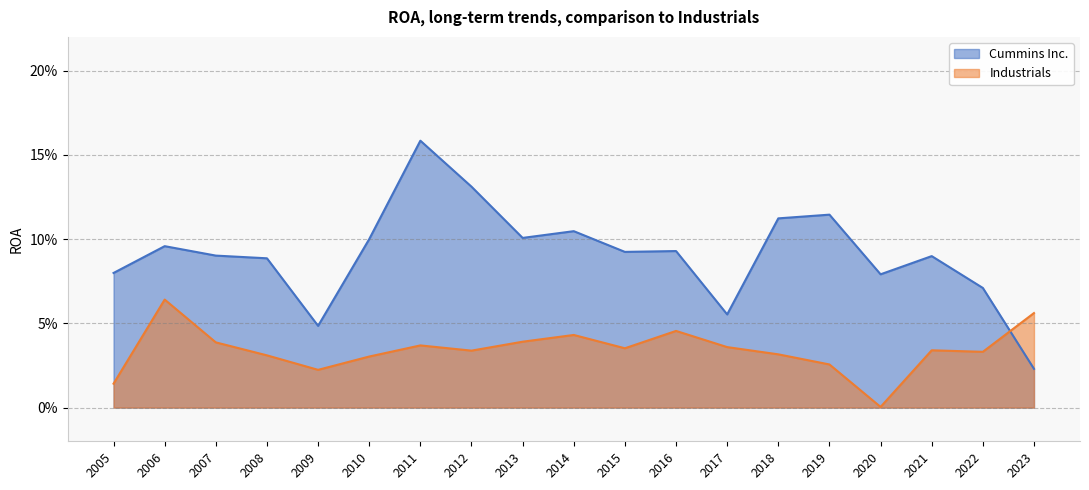

Rank the series at 2015 from highest to lowest value.

Cummins Inc., Industrials